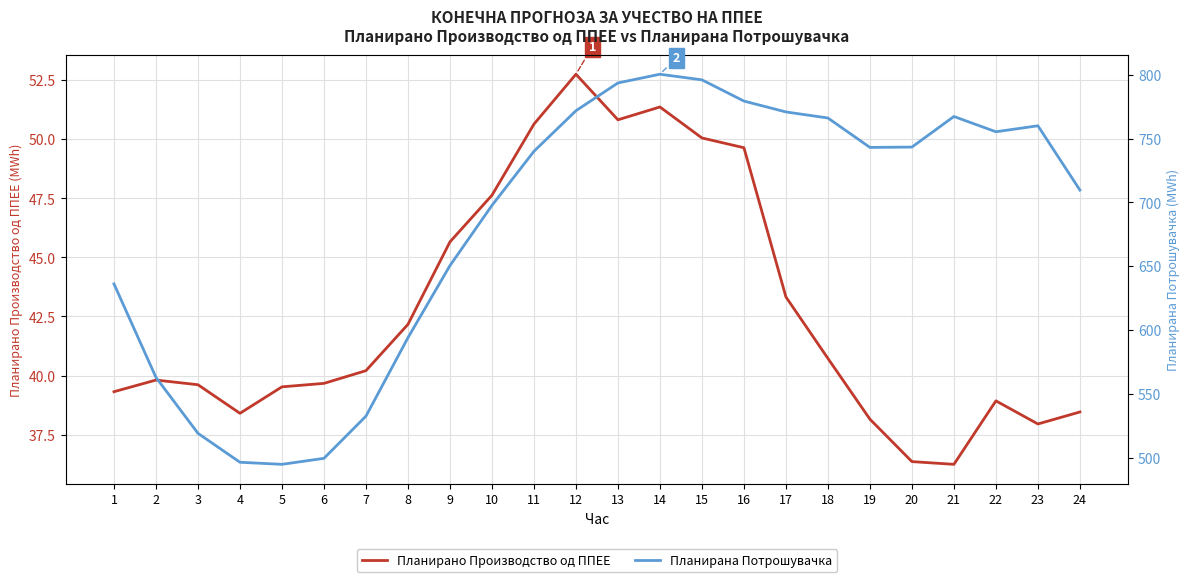

At which label does Планирано Производство од ППЕЕ first exceed 40?

7